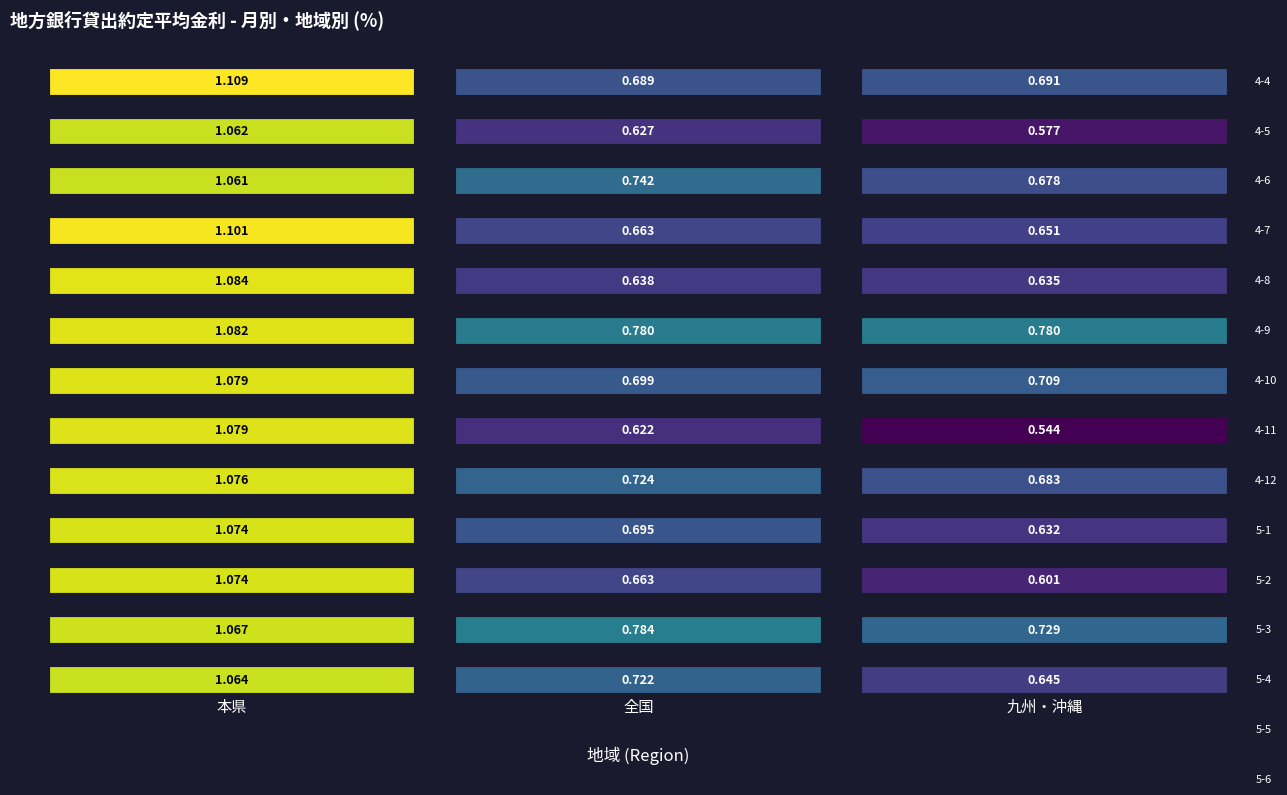

What is the difference between the maximum and minimum values in the        ７ series?

0.4